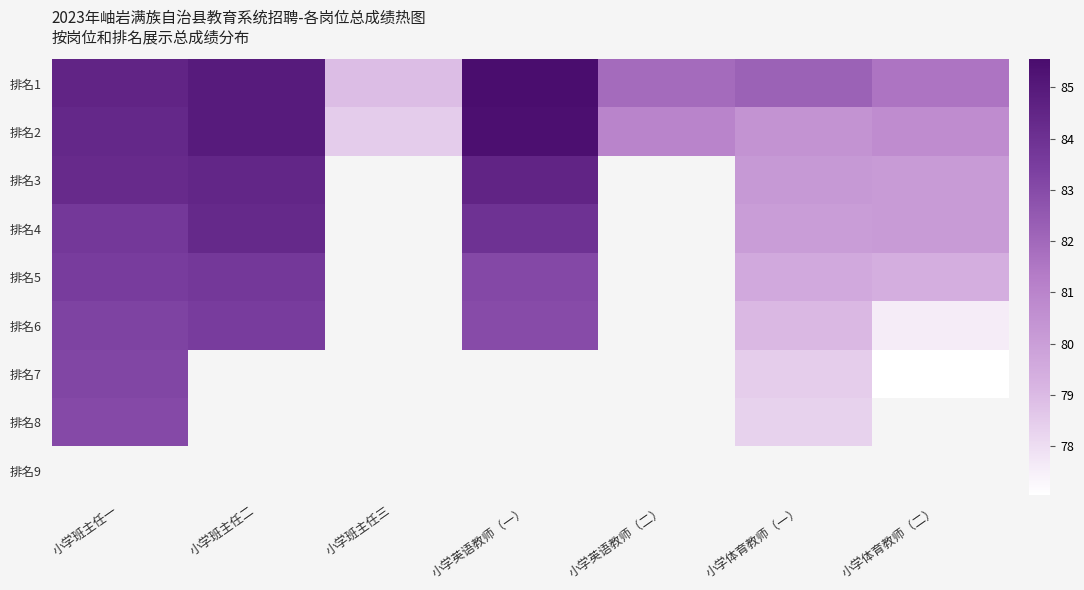

Between 小学体育教师（一） and 小学体育教师（二）, which is larger?

小学体育教师（一）